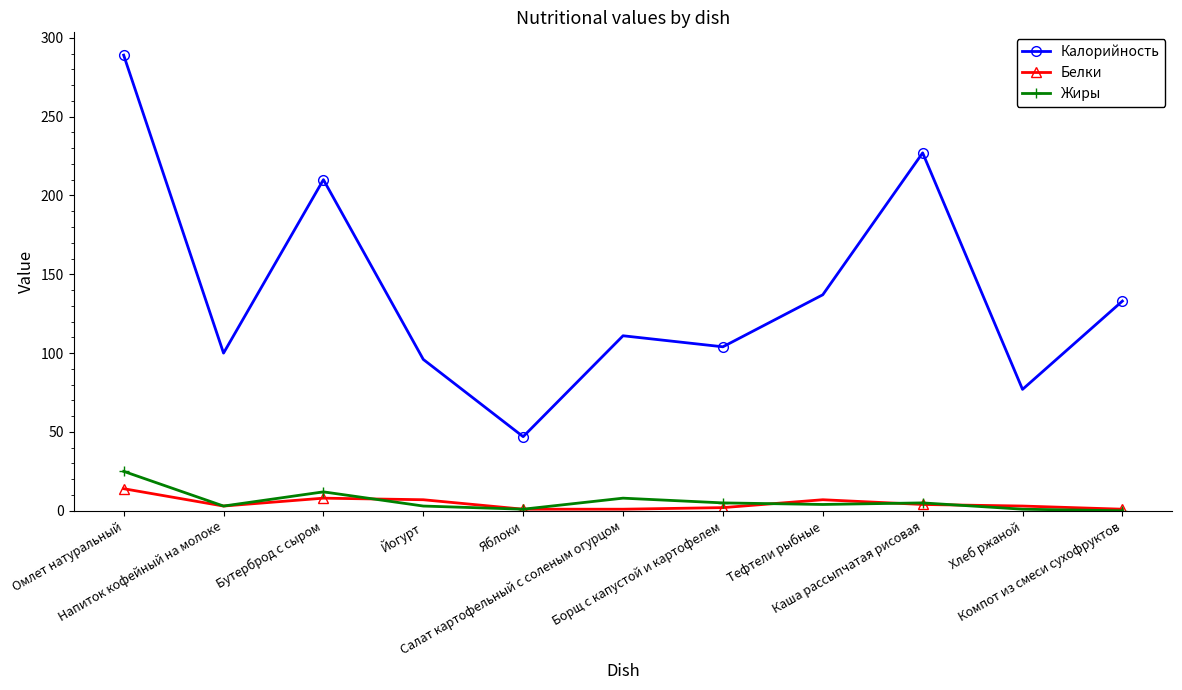

What are all the series names shown in the legend?

Калорийность, Белки, Жиры